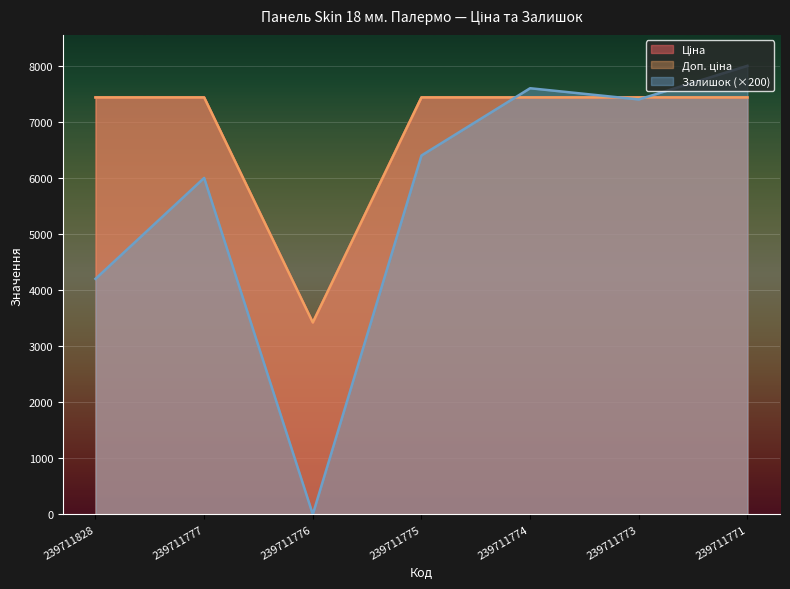

At which label does Залишок first exceed 6400?

239711774